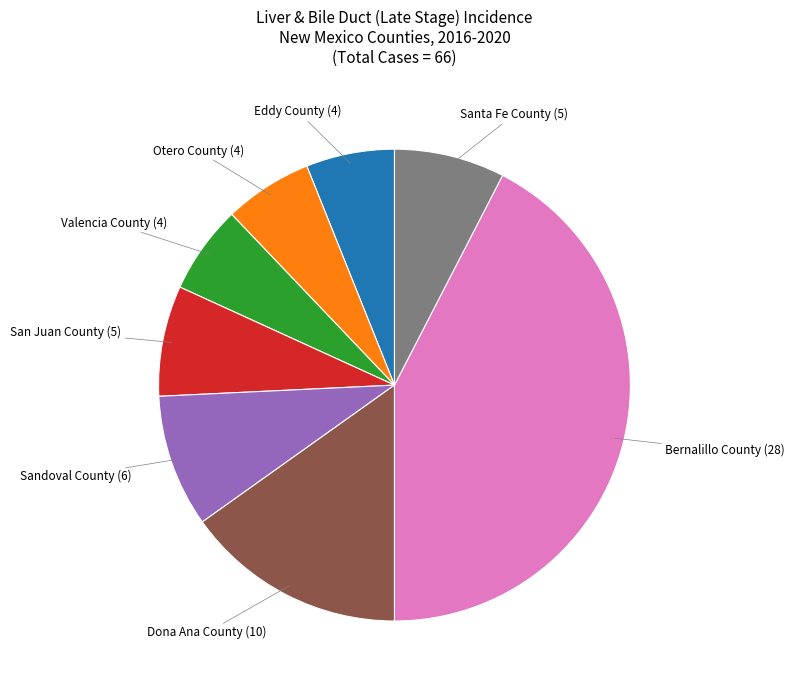

Is Eddy County the majority of the pie?

No